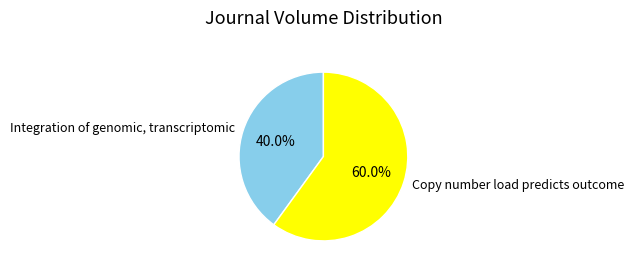

Is the sum of Integration of genomic, transcriptomic and Copy number load predicts outcome greater than half?

Yes